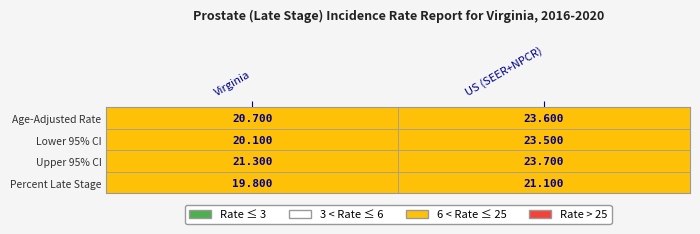

Reading right to left, transcribe all the data shown in this chart.

Virginia: 3=19.8	2=21.3	1=20.1	0=20.7
US (SEER+NPCR): 3=21.1	2=23.7	1=23.5	0=23.6